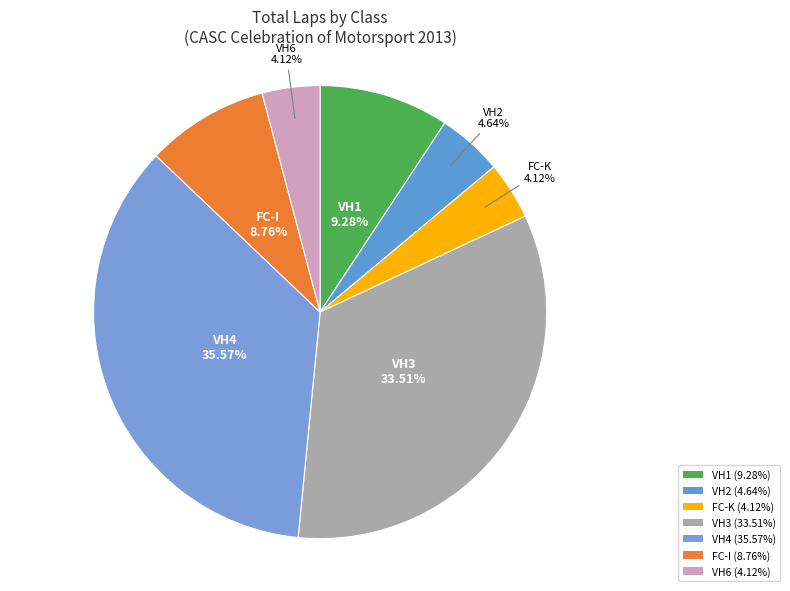

How many slices are in this pie chart?

7